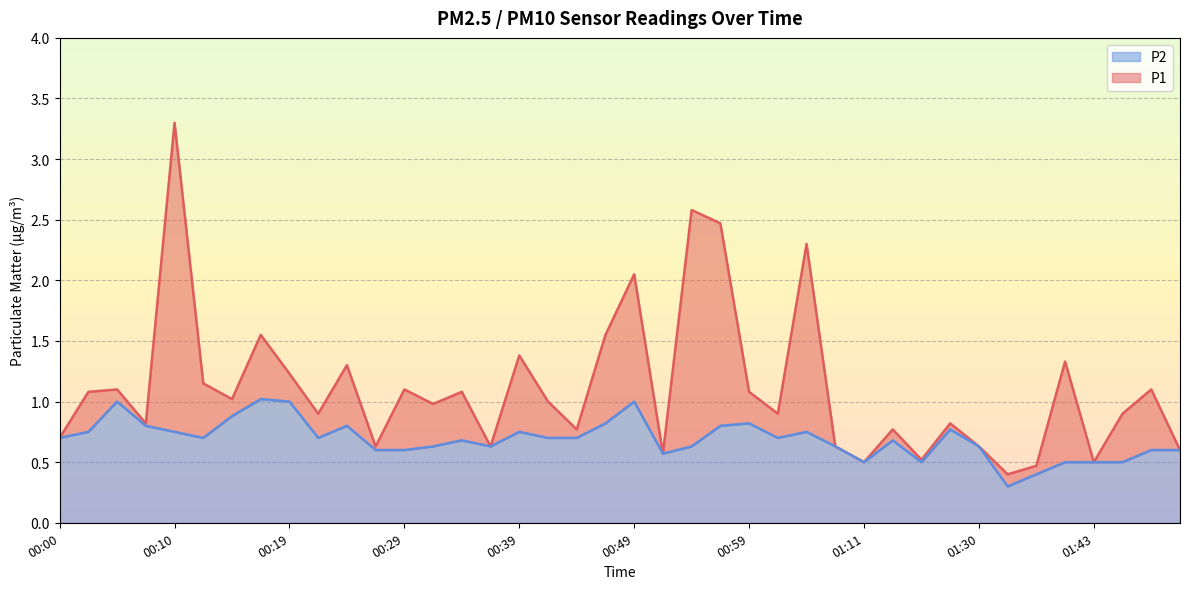

Reading left to right, what are all the values shown in this chart?

P1: 00:00=0.7	00:02=1.1	00:05=1.1	00:07=0.8	00:10=3.3	00:12=1.1	00:15=1.0	00:17=1.6	00:19=1.2	00:22=0.9	00:24=1.3	00:27=0.6	00:29=1.1	00:32=1.0	00:34=1.1	00:36=0.6	00:39=1.4	00:41=1.0	00:44=0.8	00:46=1.6	00:49=2.0	00:51=0.6	00:54=2.6	00:56=2.5	00:59=1.1	01:01=0.9	01:06=2.3	01:09=0.6	01:11=0.5	01:14=0.8	01:17=0.5	01:25=0.8	01:30=0.6	01:33=0.4	01:36=0.5	01:41=1.3	01:43=0.5	01:46=0.9	01:48=1.1	02:02=0.6
P2: 00:00=0.7	00:02=0.8	00:05=1.0	00:07=0.8	00:10=0.8	00:12=0.7	00:15=0.9	00:17=1.0	00:19=1.0	00:22=0.7	00:24=0.8	00:27=0.6	00:29=0.6	00:32=0.6	00:34=0.7	00:36=0.6	00:39=0.8	00:41=0.7	00:44=0.7	00:46=0.8	00:49=1.0	00:51=0.6	00:54=0.6	00:56=0.8	00:59=0.8	01:01=0.7	01:06=0.8	01:09=0.6	01:11=0.5	01:14=0.7	01:17=0.5	01:25=0.8	01:30=0.6	01:33=0.3	01:36=0.4	01:41=0.5	01:43=0.5	01:46=0.5	01:48=0.6	02:02=0.6